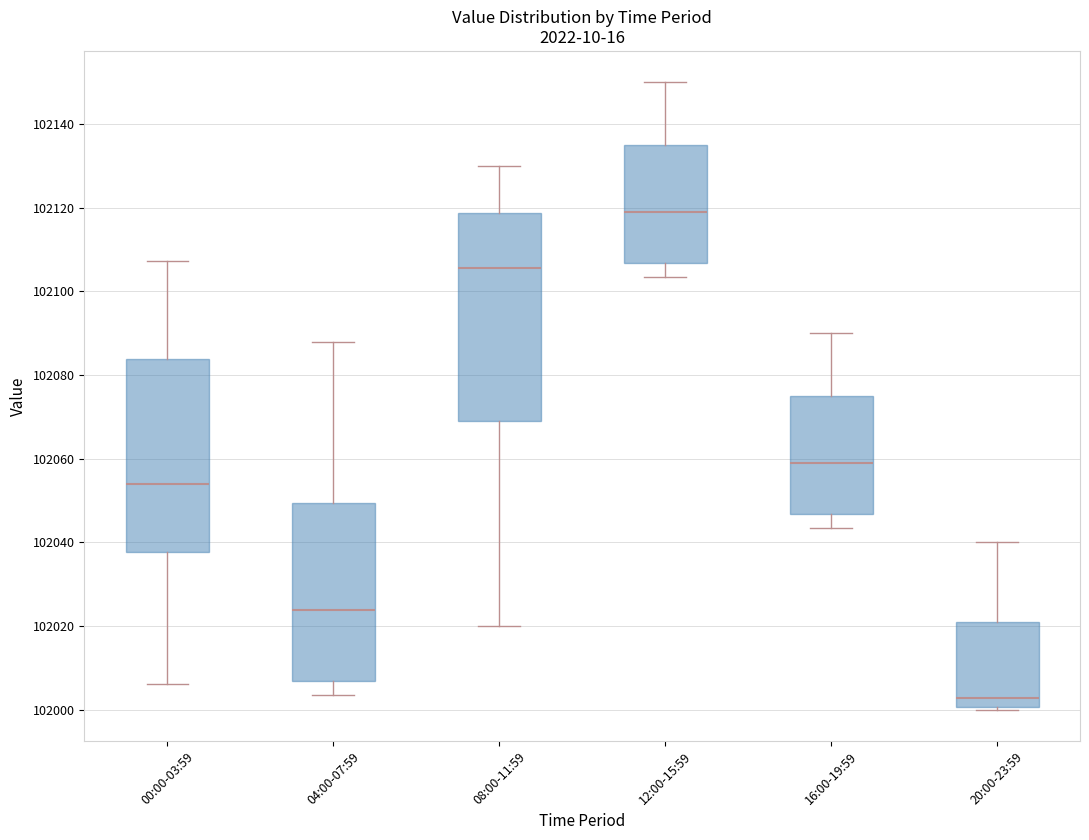

Where does the upper whisker of the box for 08:00-11:59 end on the y-axis? The values are not printed on the chart, so give them approximately, as read against the axis.

102130